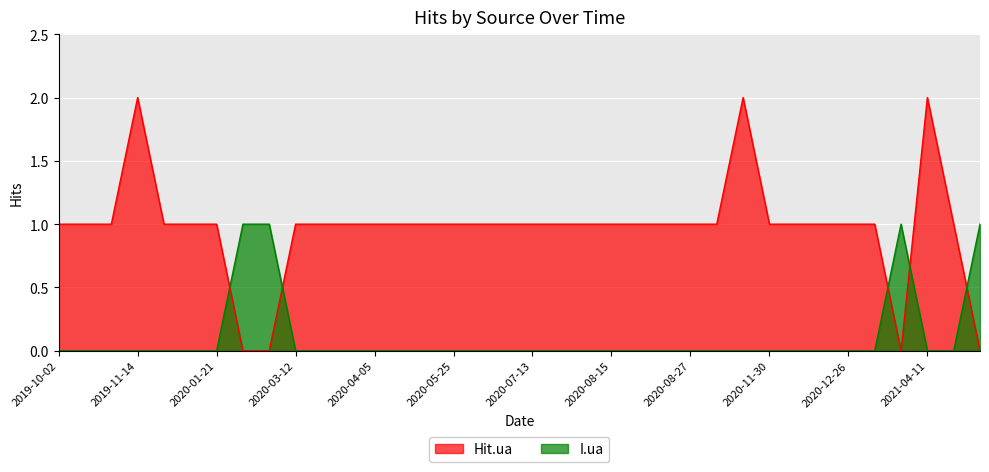

The value of I.ua at 2021-04-11 is 0. True or false?

True